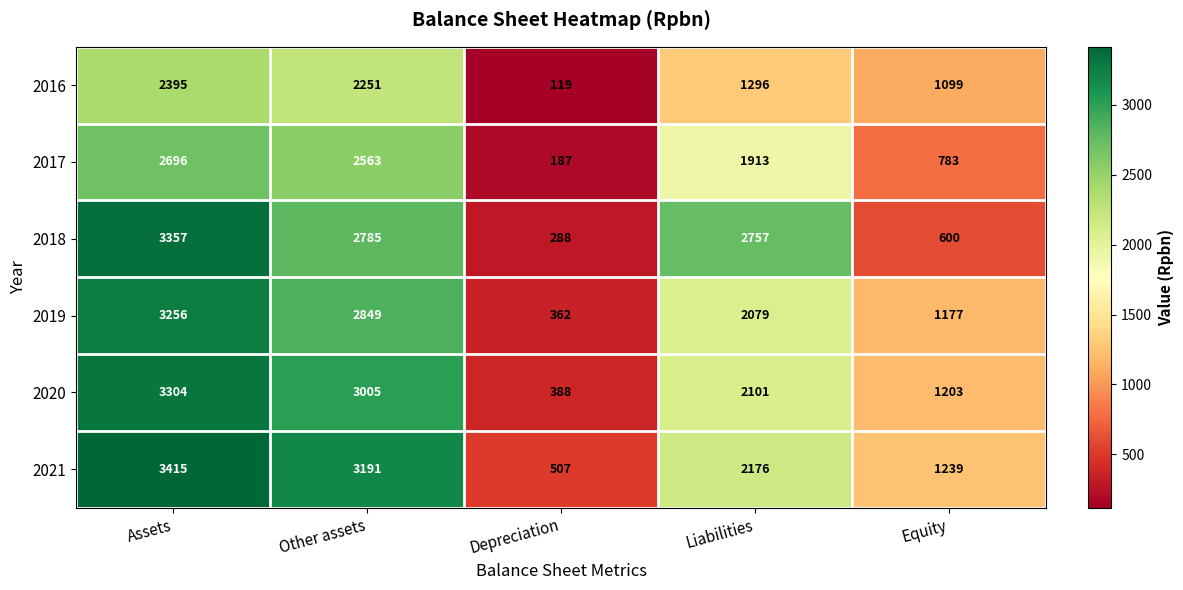

At which label does 2019 first exceed 2079?

Assets